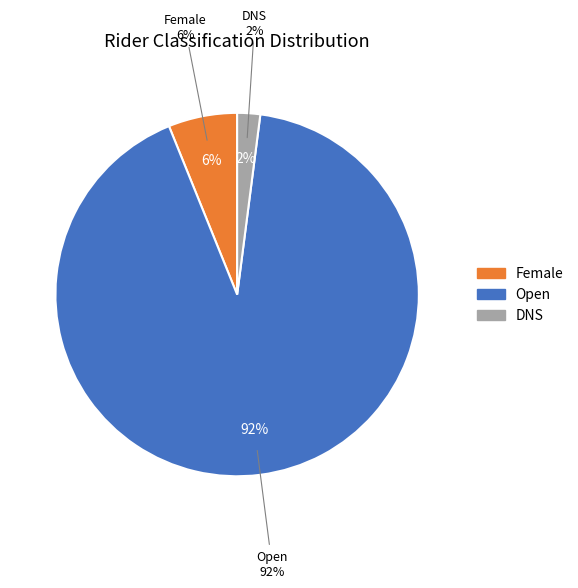

Which category accounts for the majority?

Open